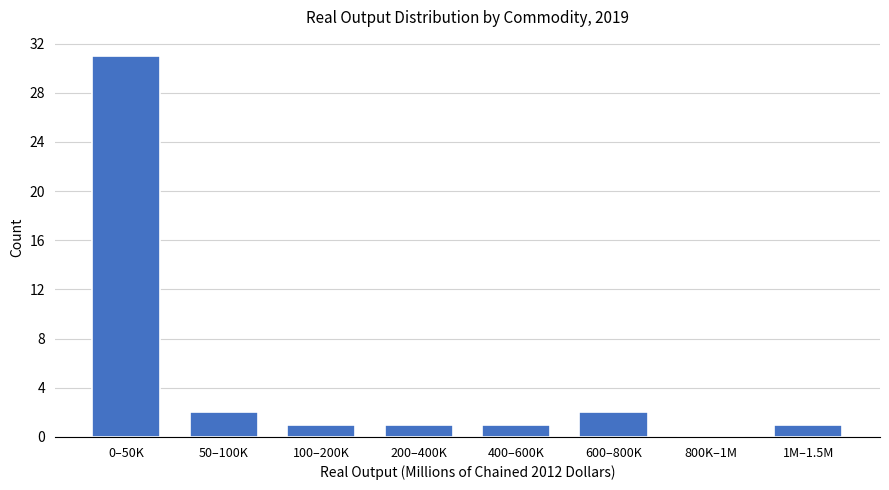

Reading right to left, list all the values displayed in this chart.

1M–1.5M=1	800K–1M=0	600–800K=2	400–600K=1	200–400K=1	100–200K=1	50–100K=2	0–50K=31